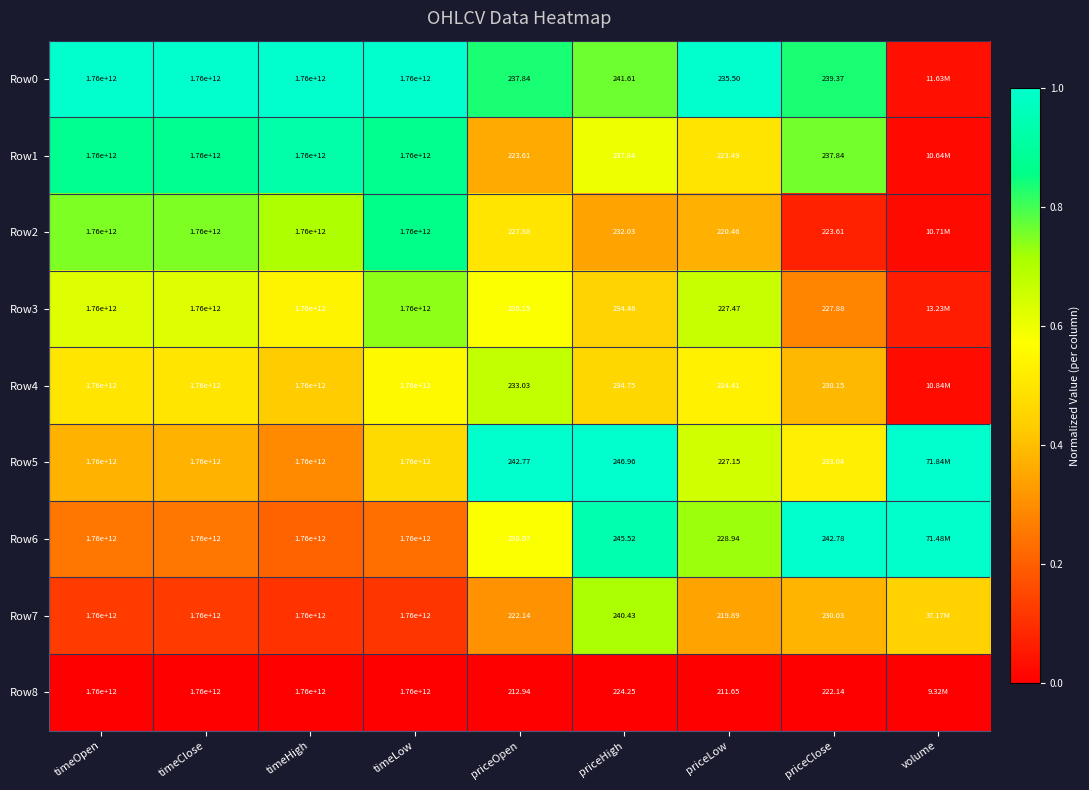

Count the number of data series in this chart.

9